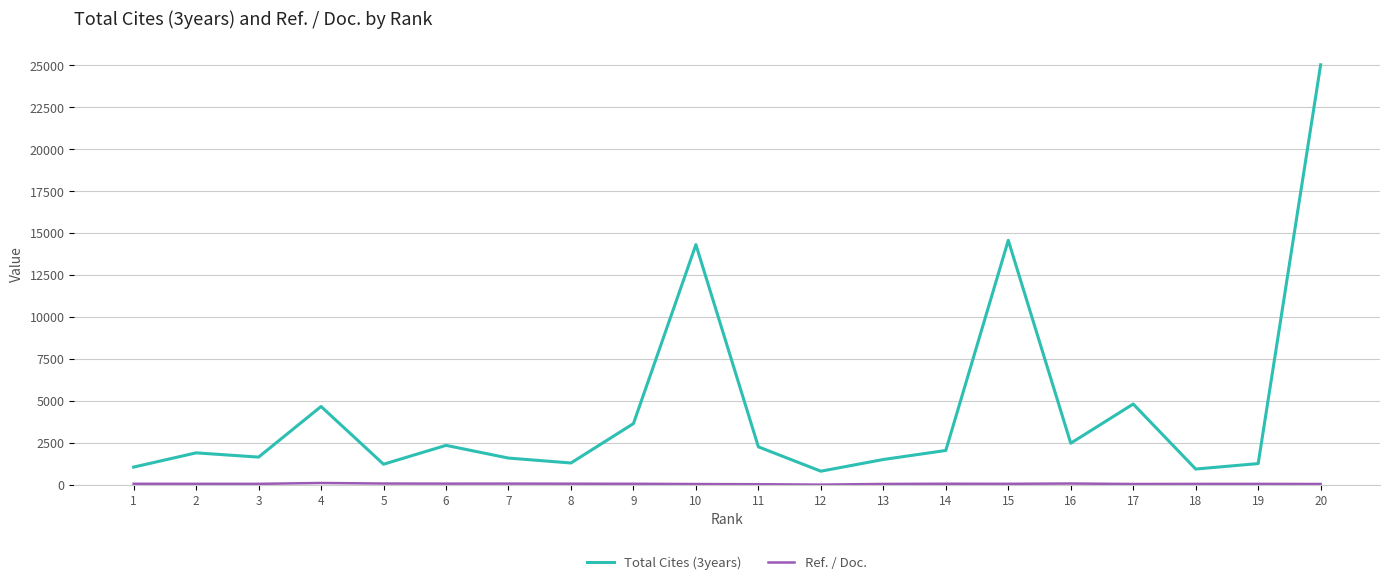

Which series has the widest spread of values?

Total Cites (3years)